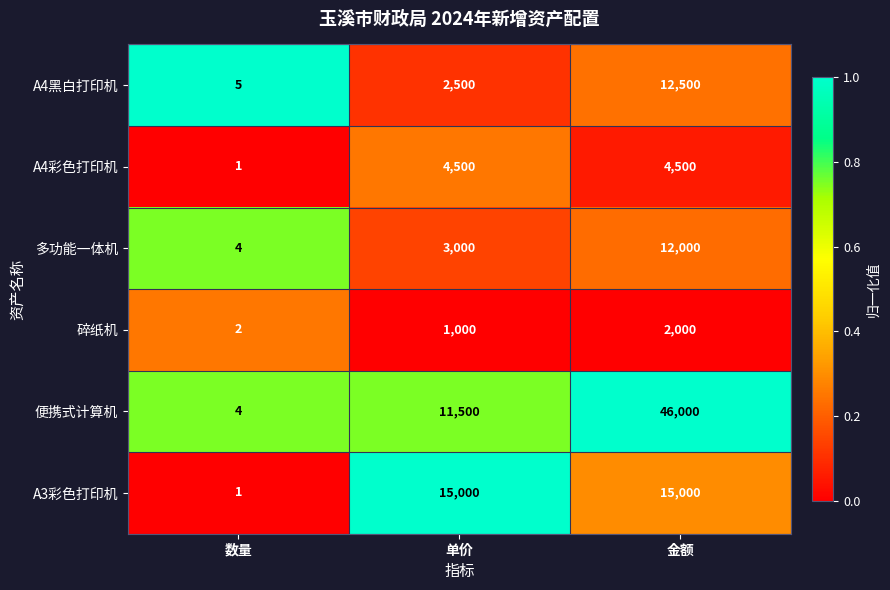

What is the maximum value shown in the chart?

46000